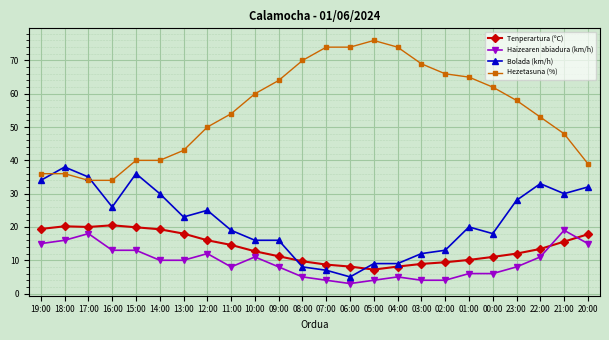

What is the label of the 3rd point from the right?

22:00